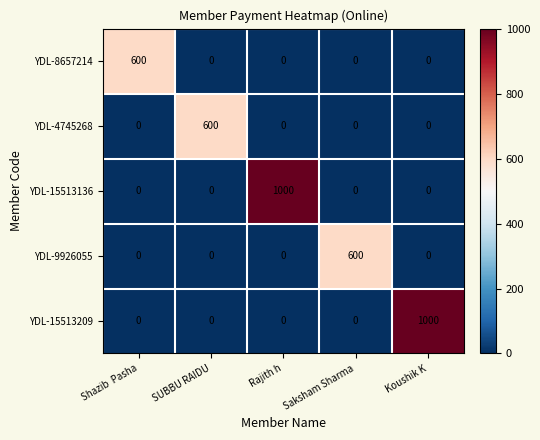

Reading left to right, what are all the values shown in this chart?

YDL-8657214: 600	0	0	0	0
YDL-4745268: 0	600	0	0	0
YDL-15513136: 0	0	1000	0	0
YDL-9926055: 0	0	0	600	0
YDL-15513209: 0	0	0	0	1000